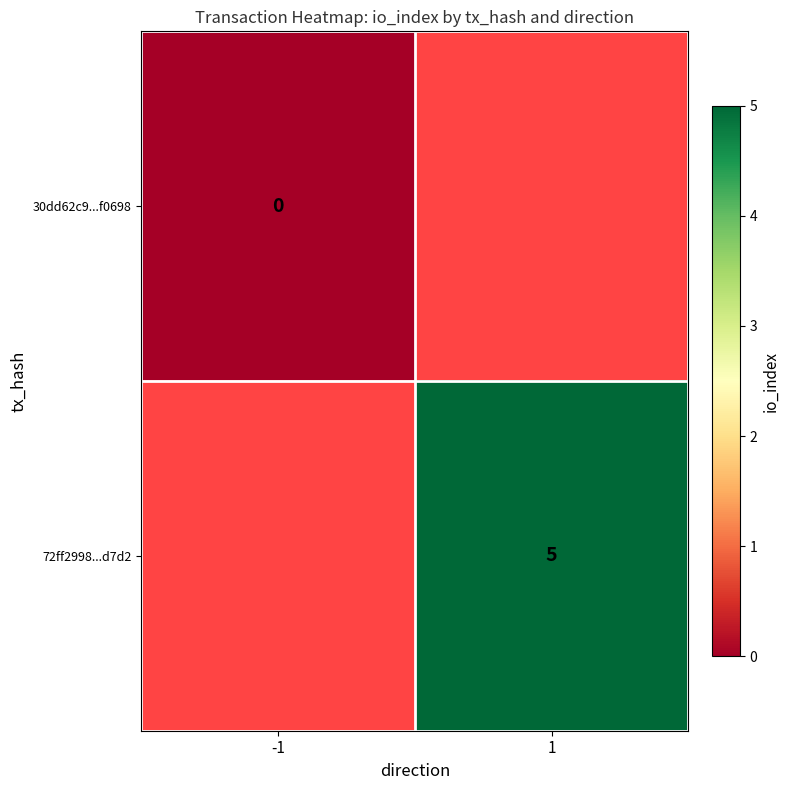

Count the number of data series in this chart.

2